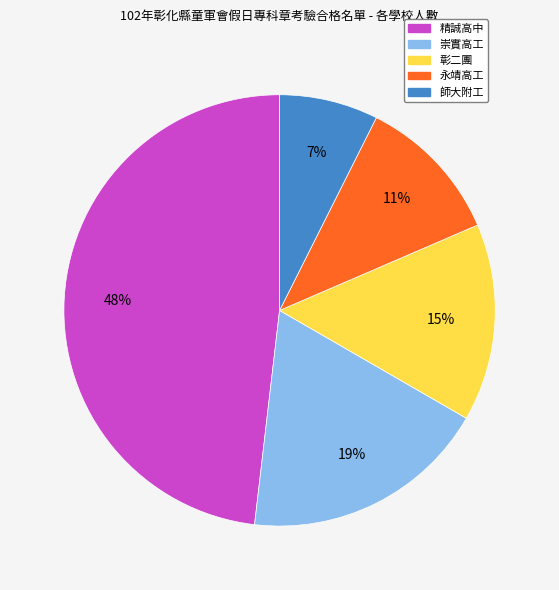

True or false: 彰二團 accounts for 15% of the total.

True